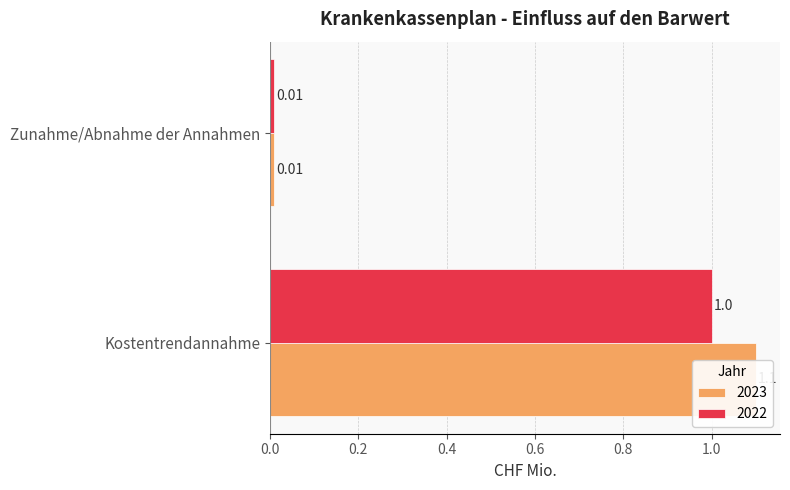

At which category is the sum across all series the highest?

Kostentrendannahme